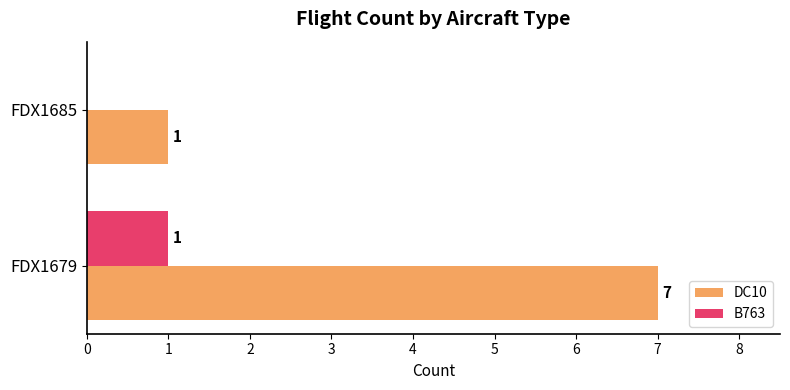

How many distinct data groups are displayed?

2